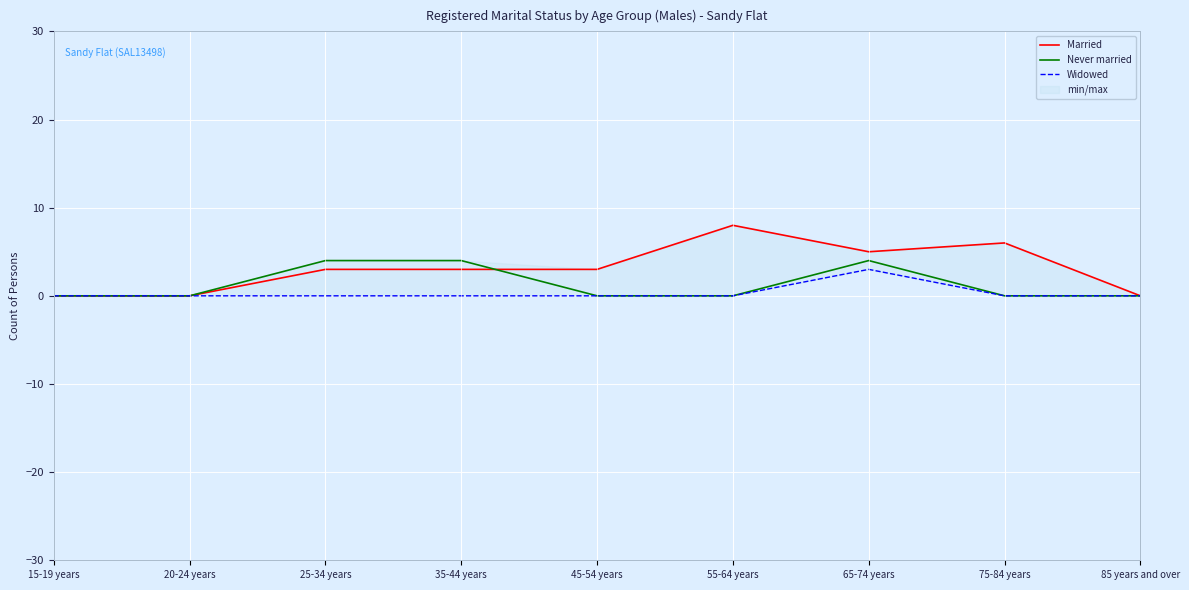

At which category is the sum across all series the highest?

65-74 years